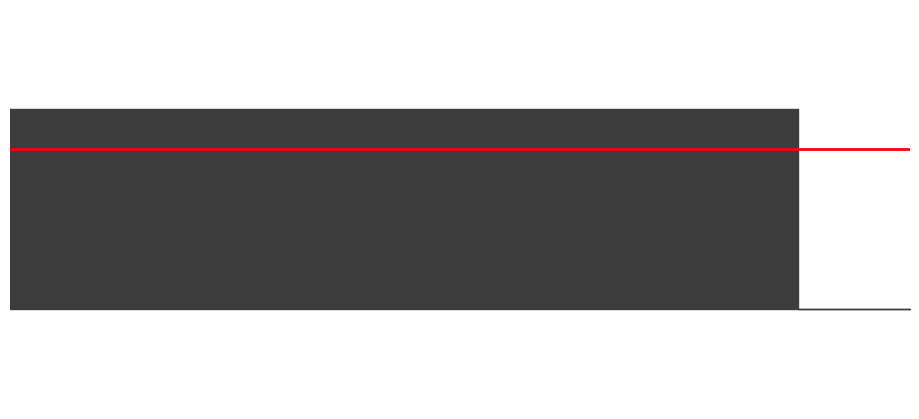

The chart shows a value of 2 at 3.0. True or false?

False